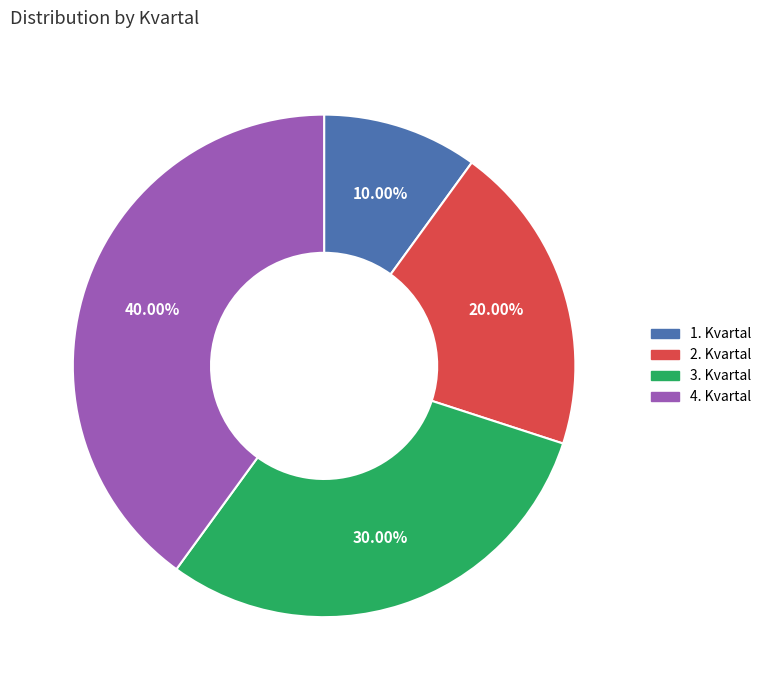

To the nearest percent, what is the average slice percentage?

25%